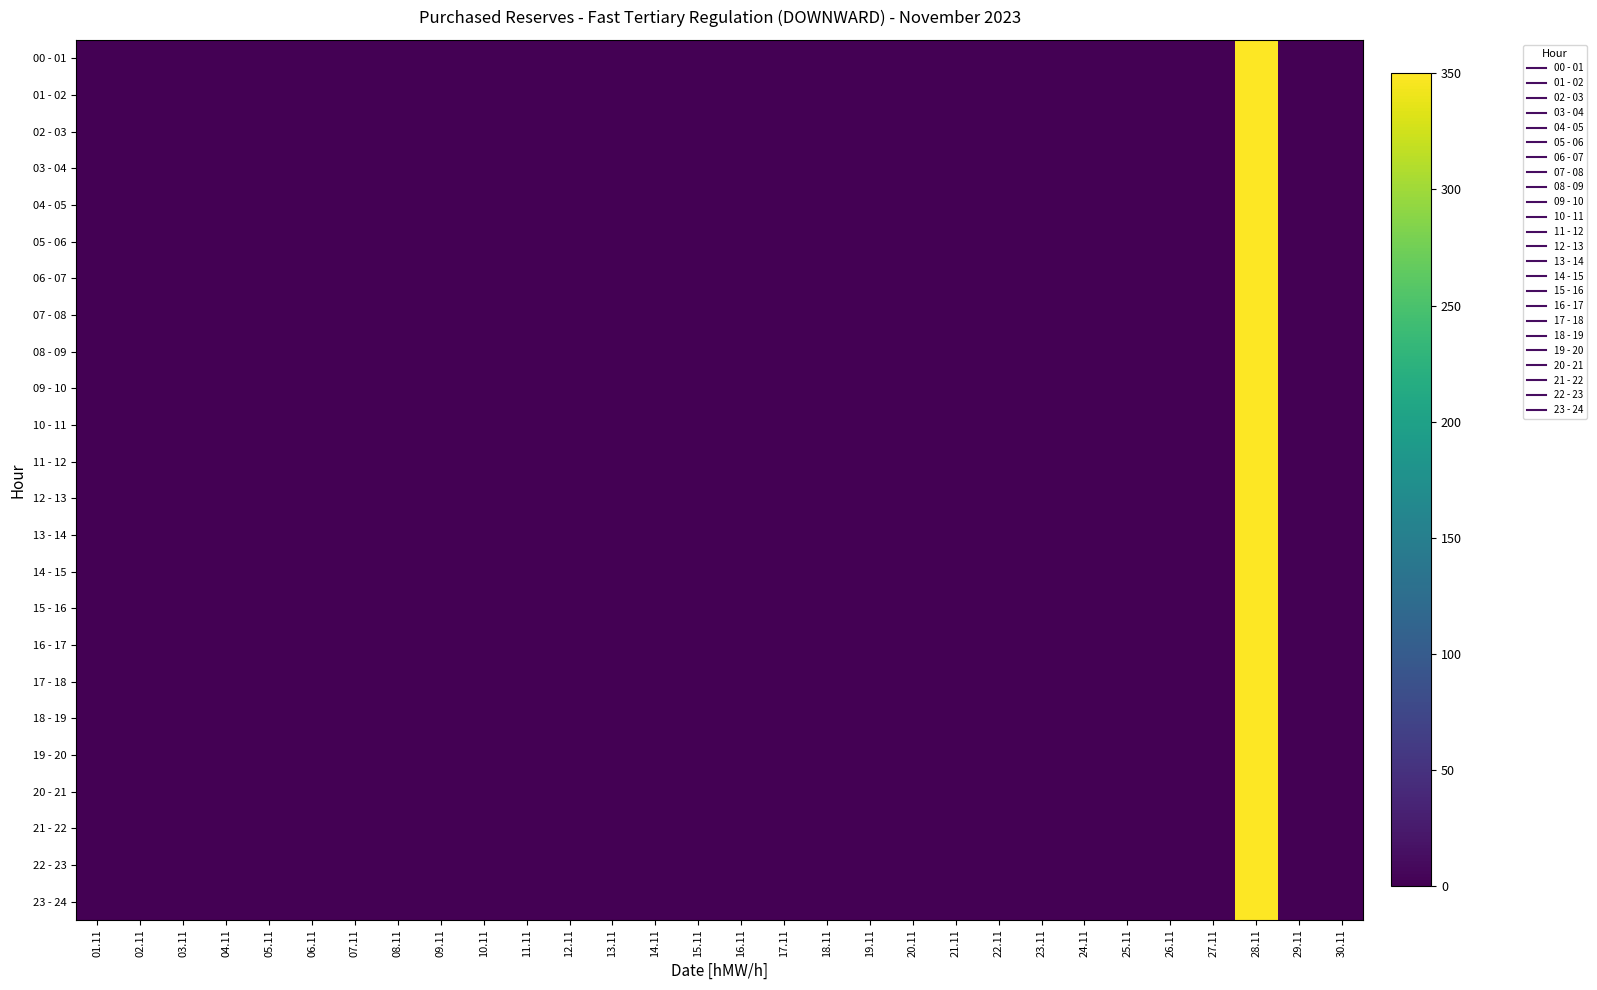

At how many categories does at least one series exceed 277?

1